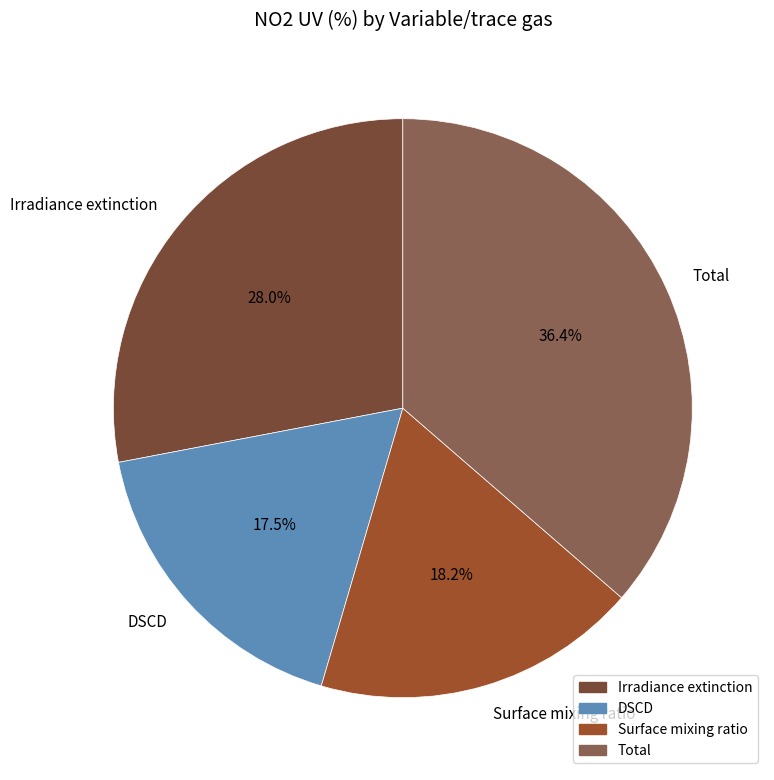

Does Surface mixing ratio represent more than half of the total?

No